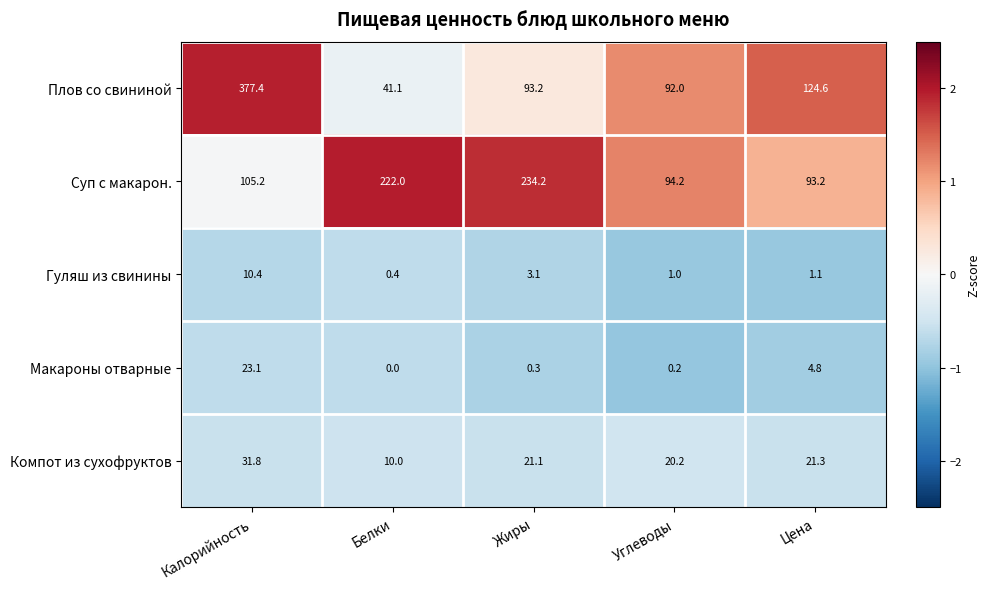

What is the difference between the maximum and second lowest values in the Плов со свининой series?

285.4